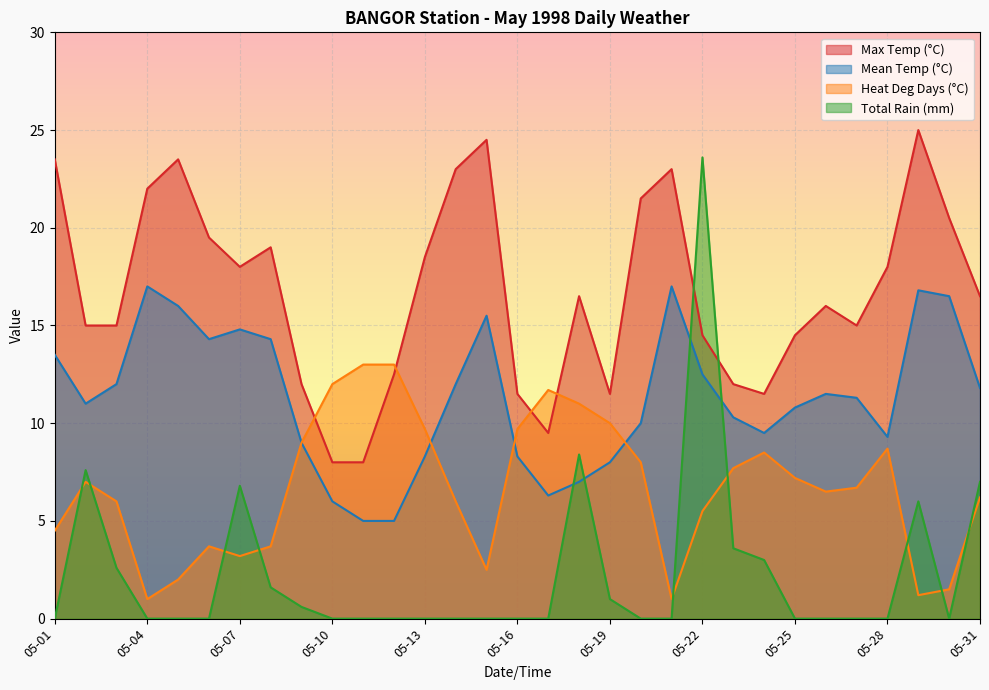

What is the spread (max minus min) of values at 05-25?

14.5